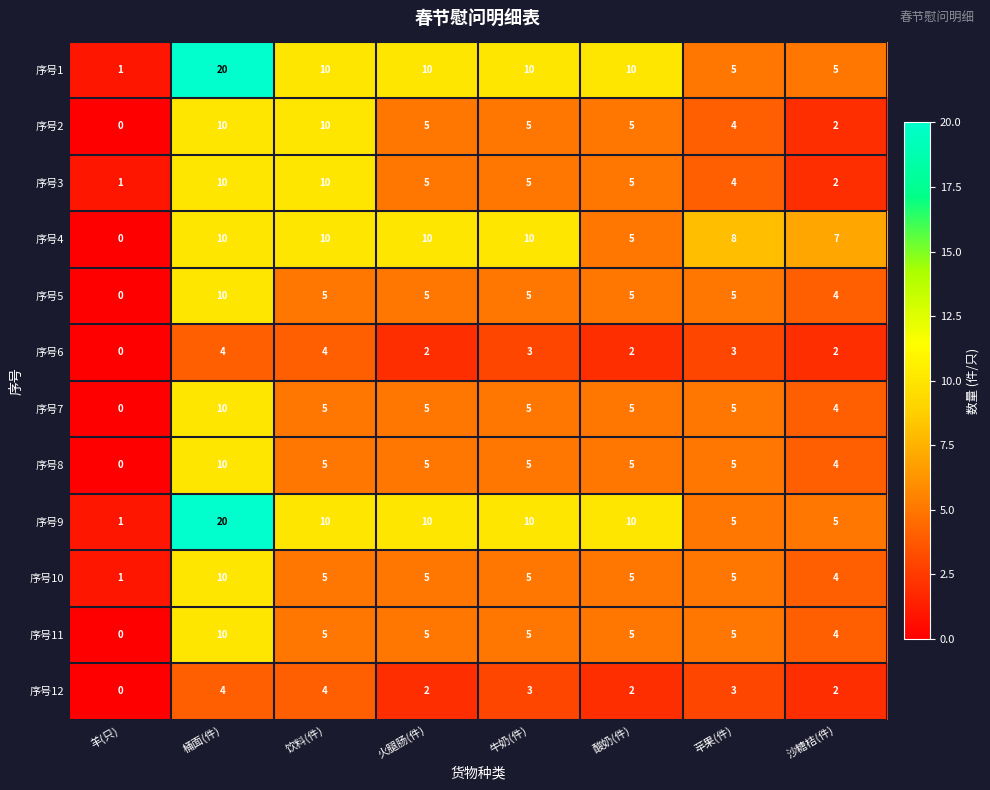

What is the difference between the 序号4 values at 沙糖桔(件) and 桶面(件)?

3